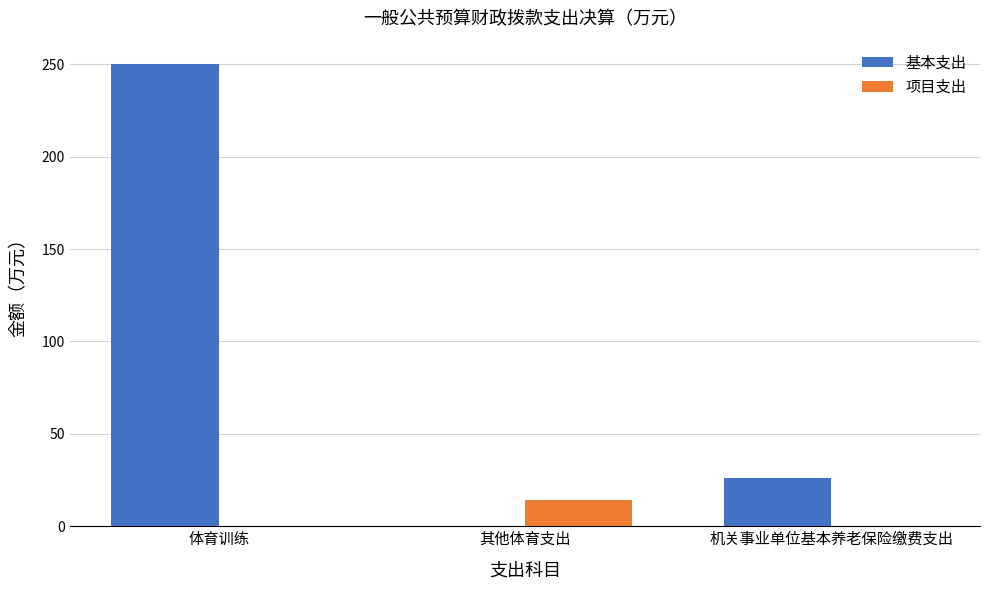

The 基本支出 series shows 0.0 at 其他体育支出. True or false?

True